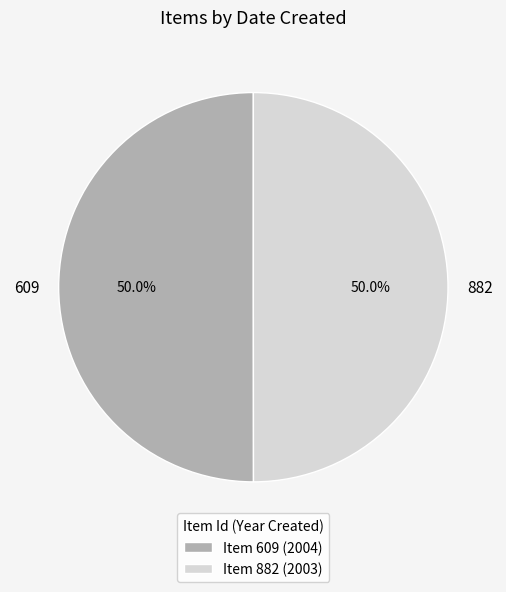

What is the ratio of the value at 609 to the value at 882?

1.0